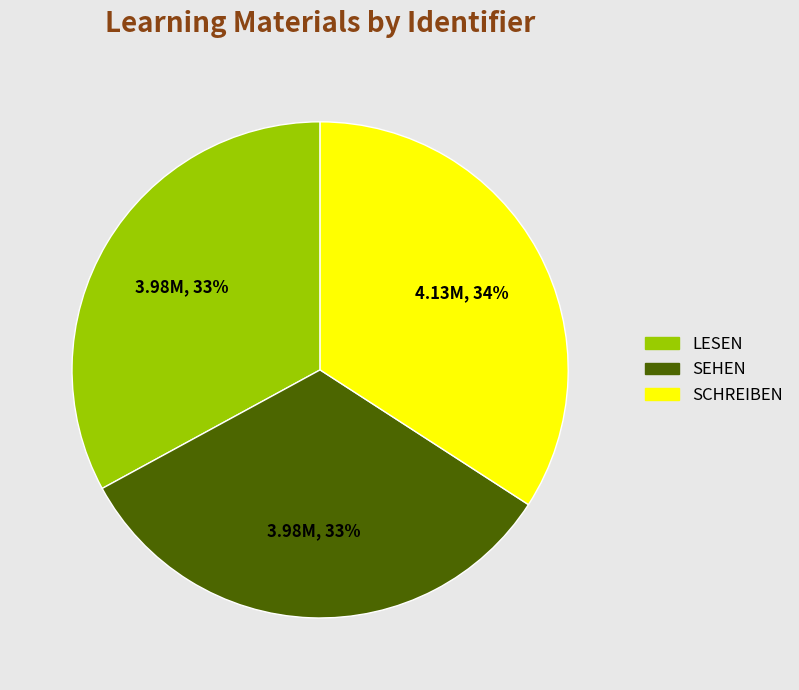

How many segments does this pie chart have?

3